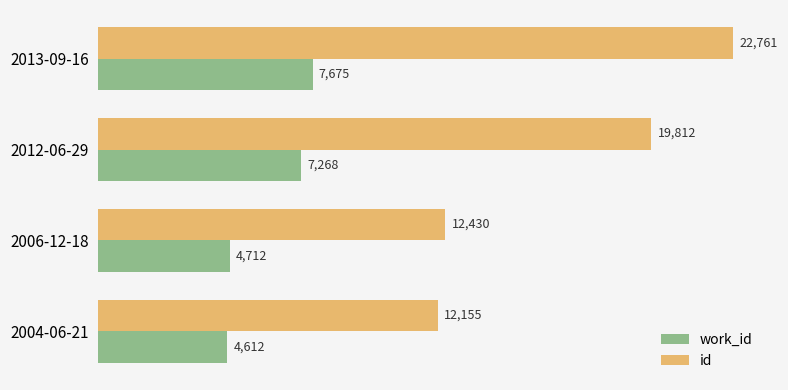

How many data points in id are less than 19812?

2